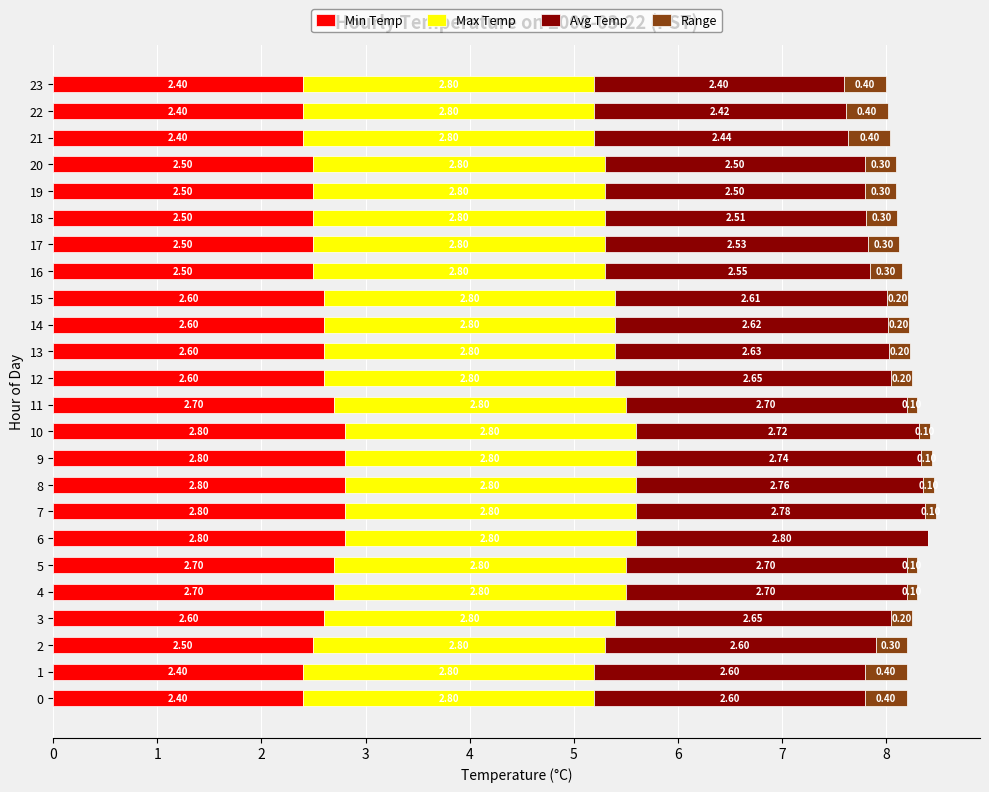

What is the total value across all series at 2?

8.2